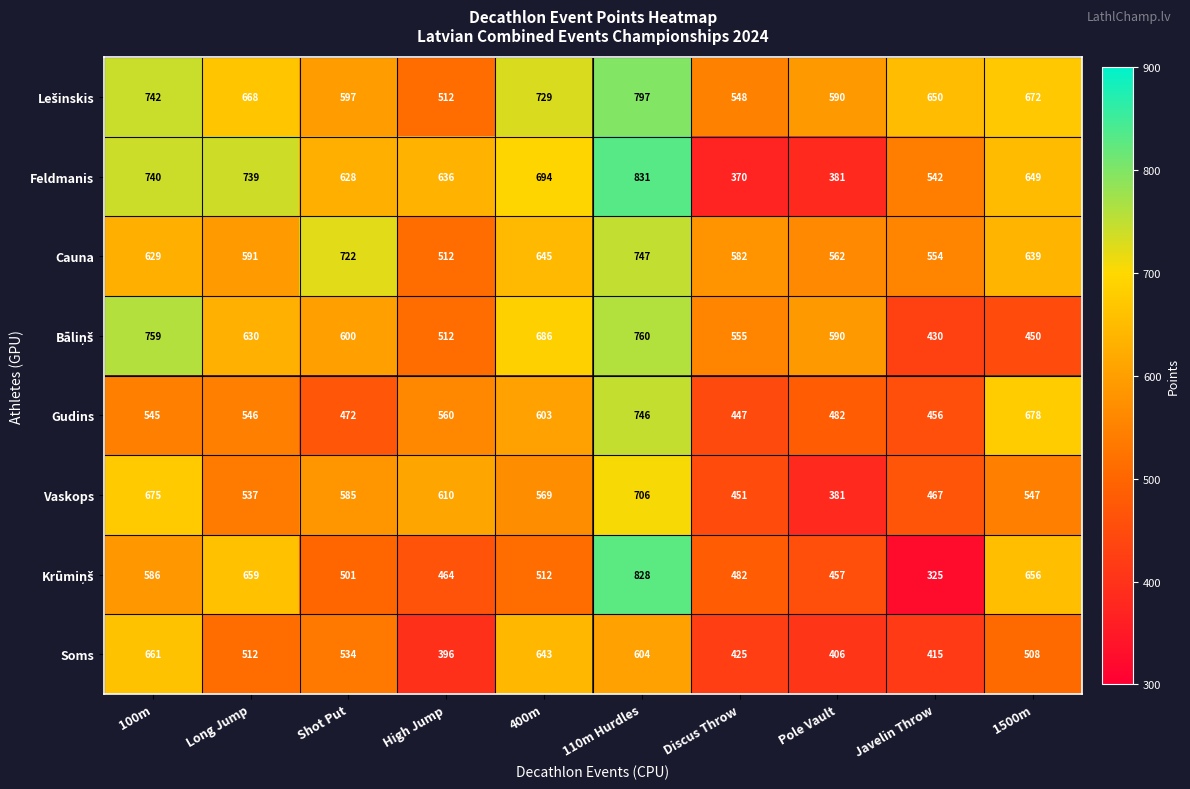

At which category is the sum across all series the highest?

110m Hurdles